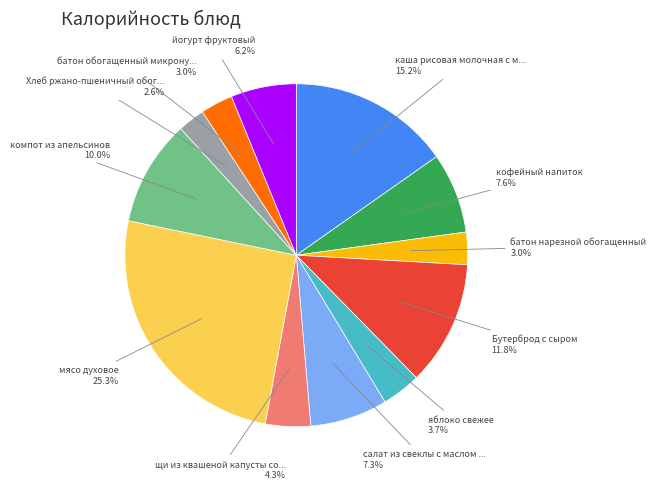

Is there any slice that represents more than half of the pie?

No